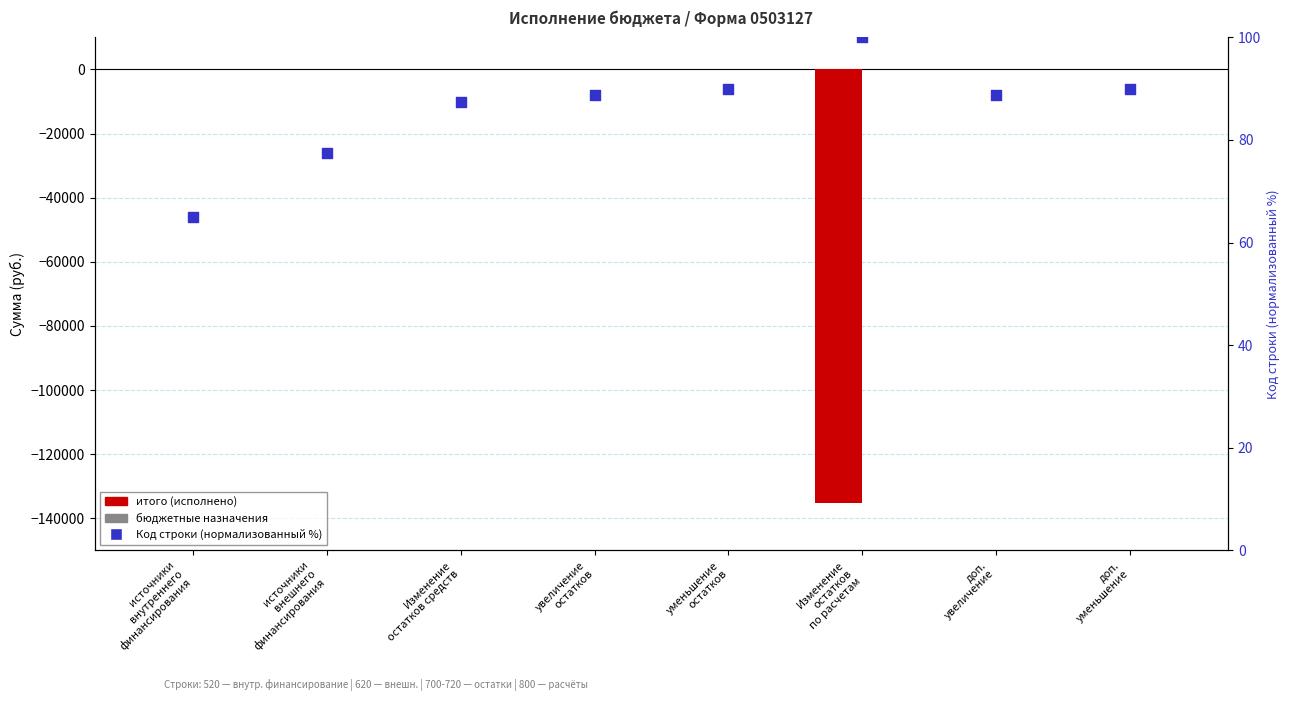

At how many categories does at least one series exceed -165?

8